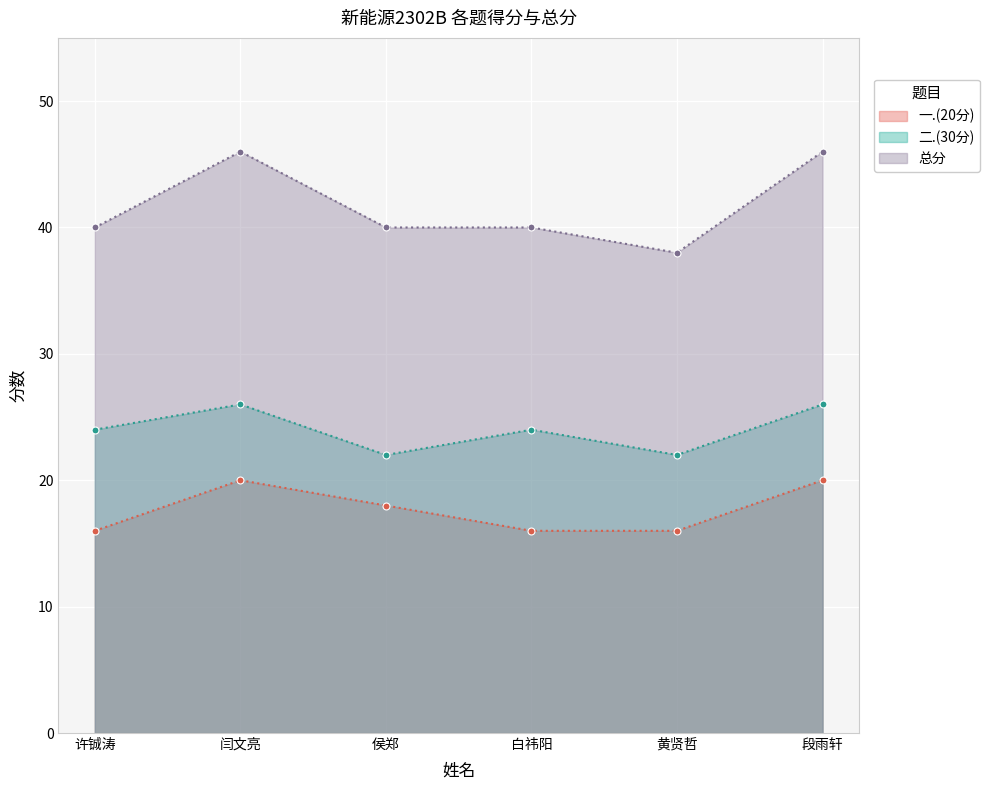

Where does the 二.(30分) series first go above 24?

闫文亮